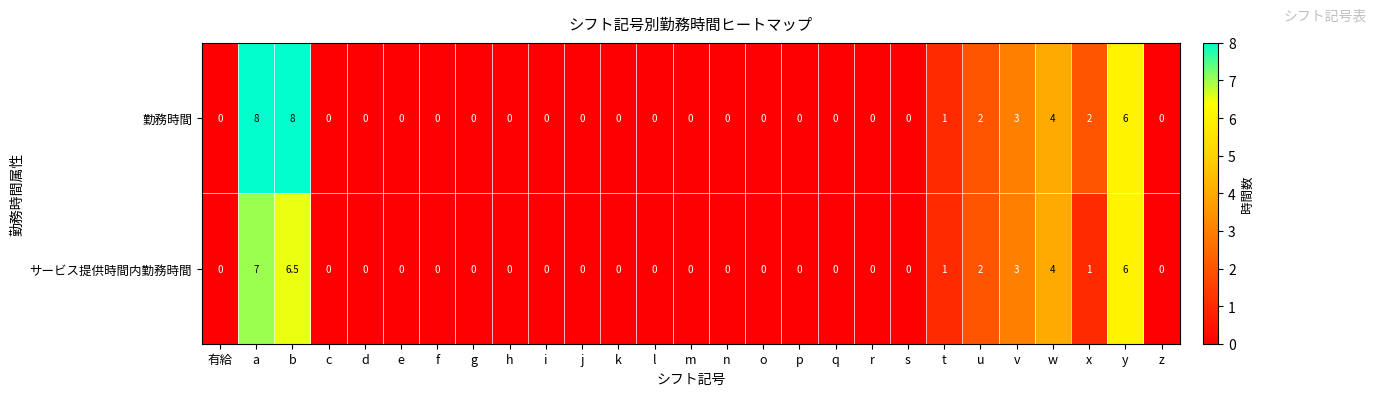

Which series has the largest range (max minus min)?

勤務時間